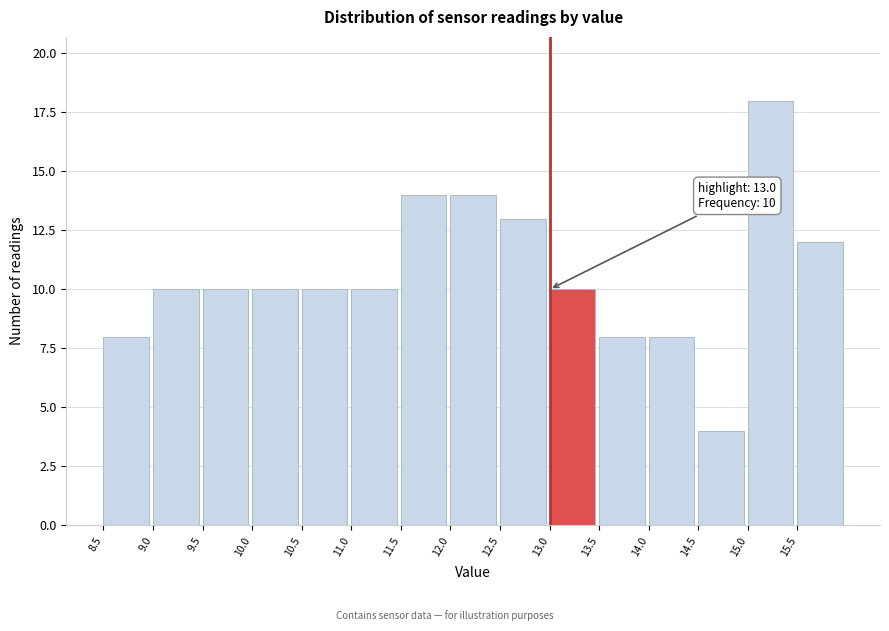

Which range on the x-axis has the tallest bar?

15.0 to 15.5